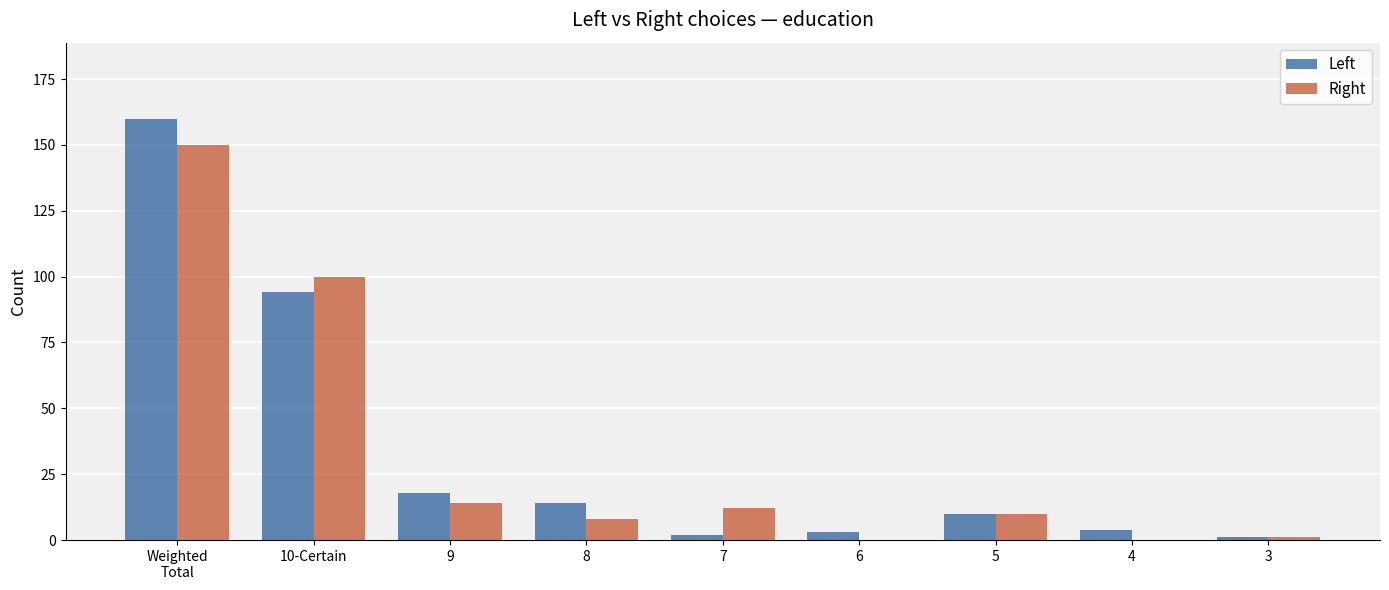

What is the maximum value for Right?

150